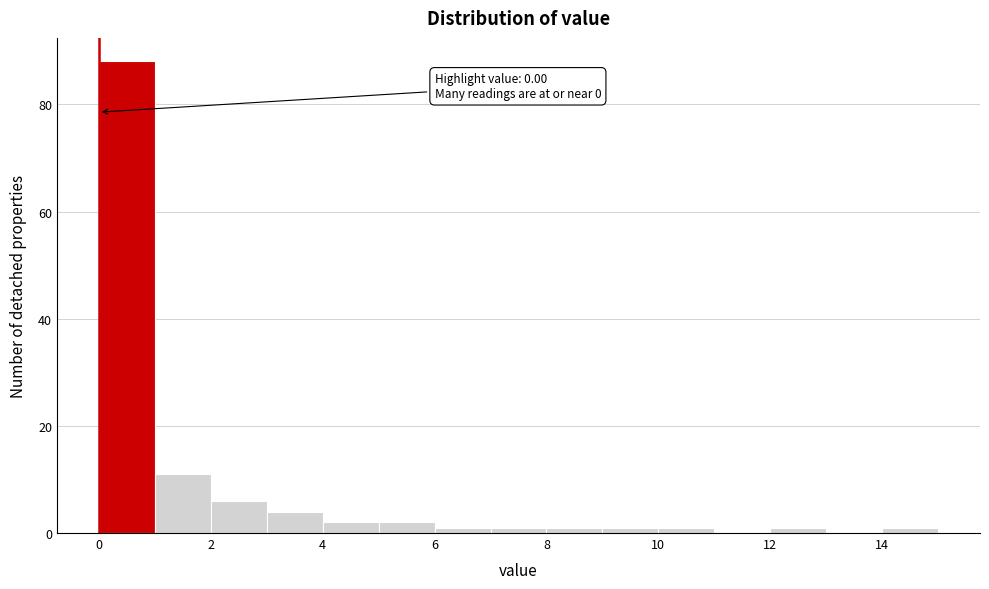

Which range on the x-axis has the tallest bar?

0 to 1